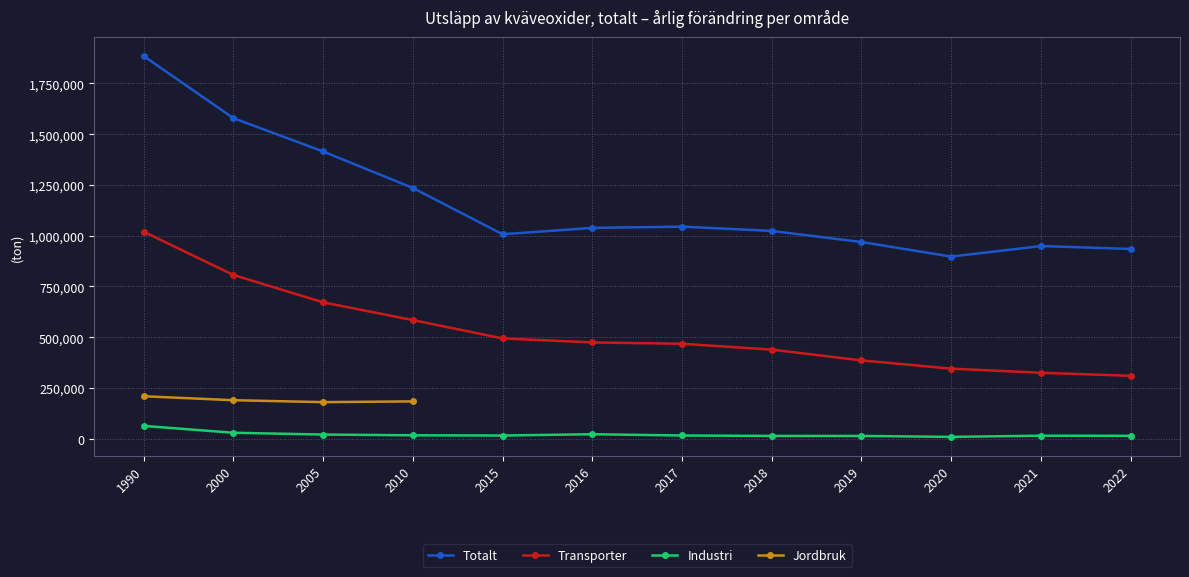

Which category has the highest value across all series?

1990